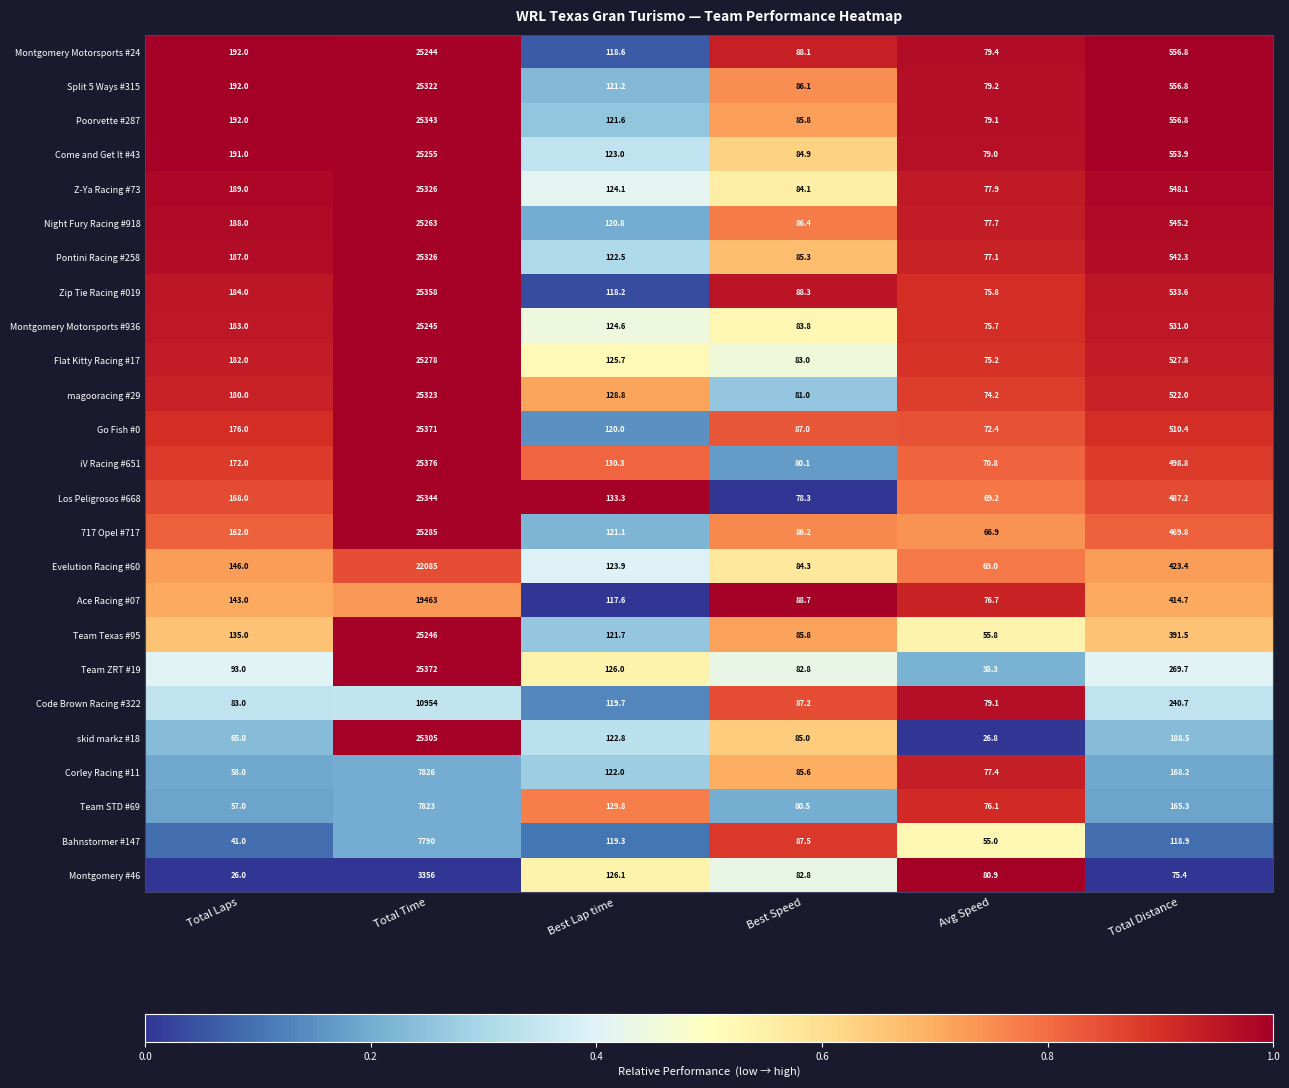

How many data points does each series have?

6